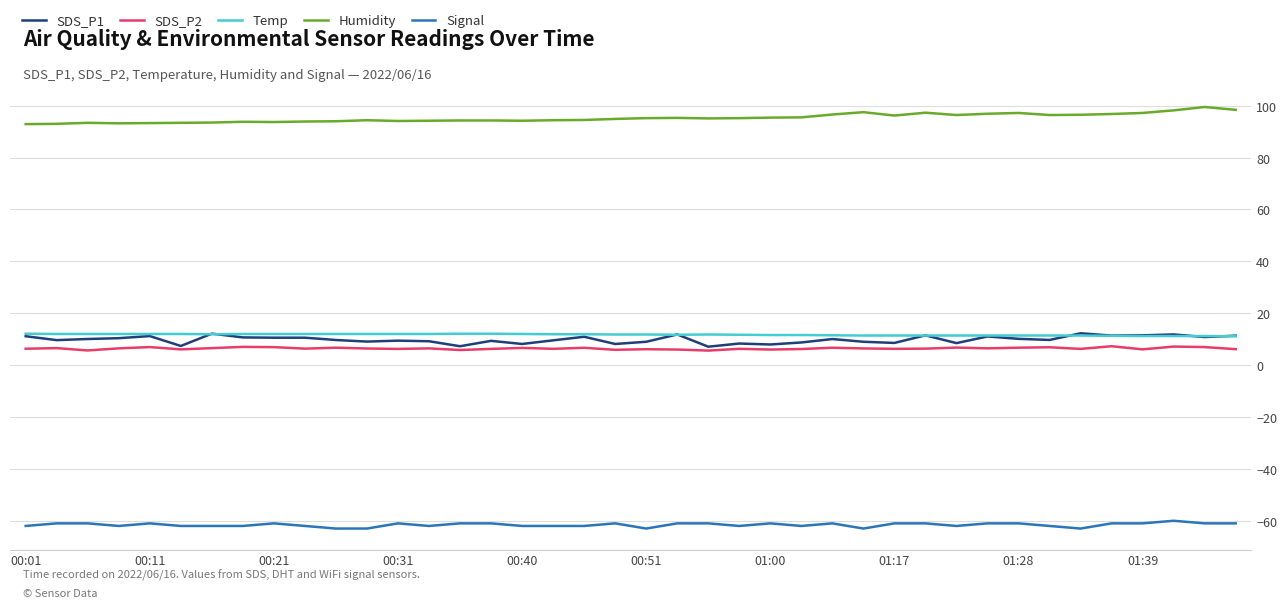

What is the minimum value shown in the chart?

-63.0